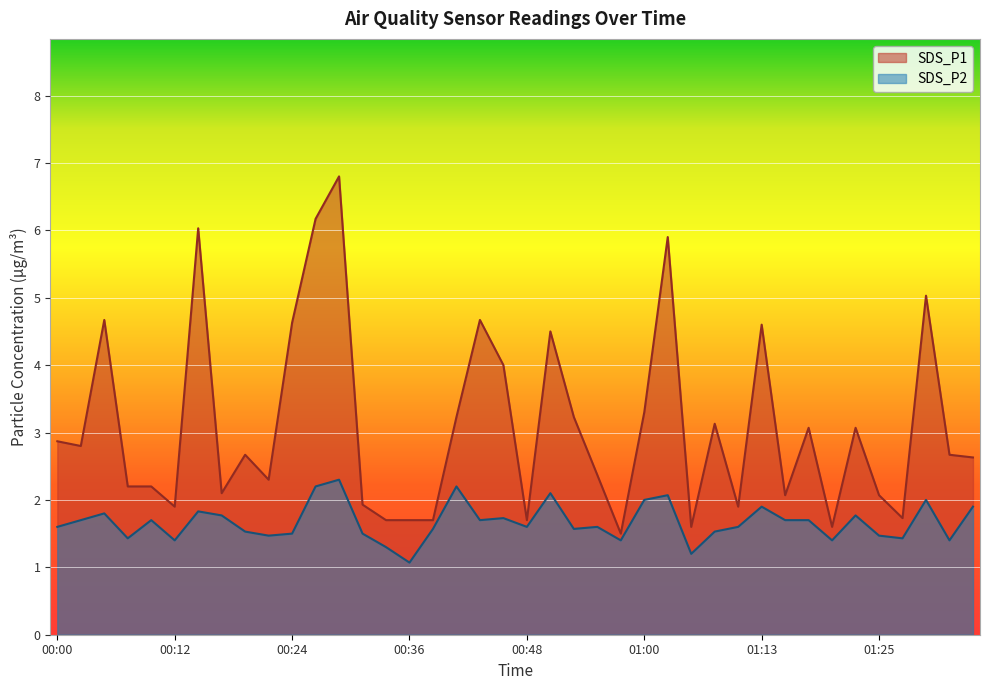

The SDS_P1 series shows 1.8 at 00:53. True or false?

False